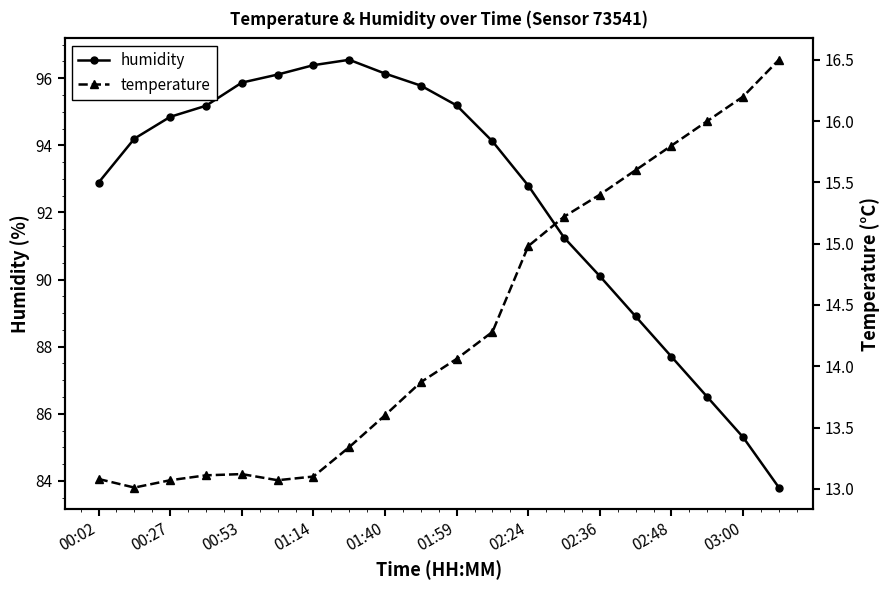

The humidity series shows 161.7 at 00:53. True or false?

False